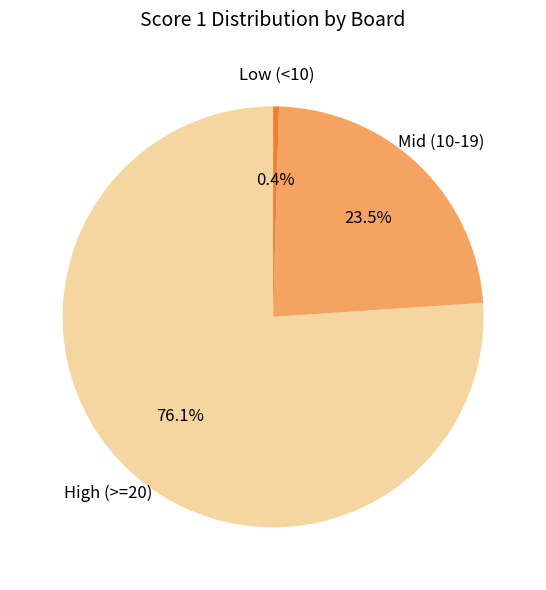

Which has a higher value, High (>=20) or Mid (10-19)?

High (>=20)